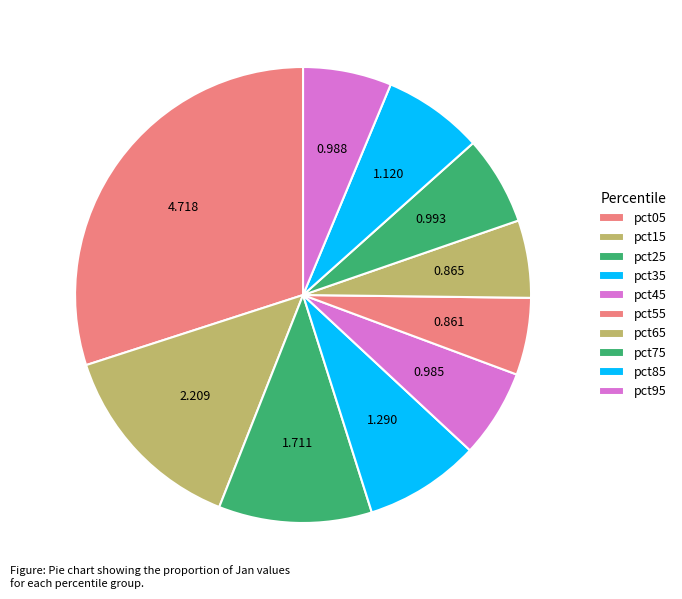

Which category has the biggest portion of the pie?

pct05